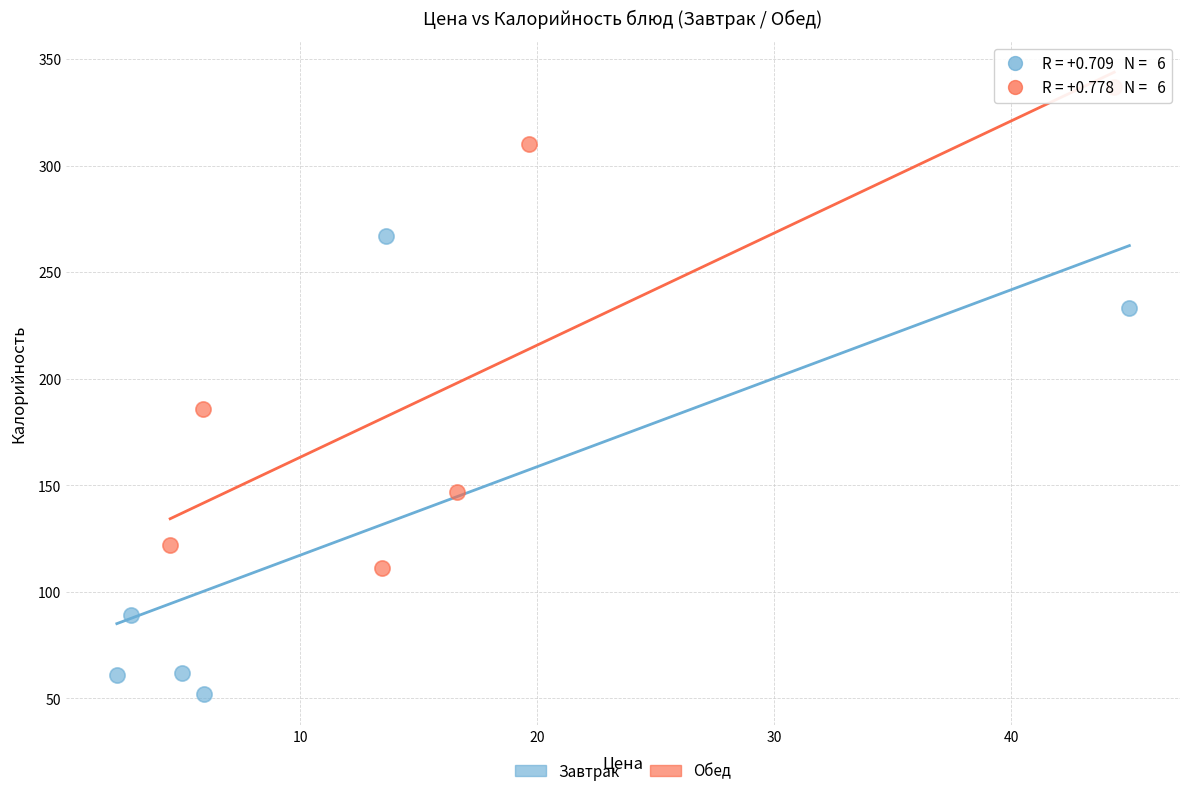

Which series reaches the minimum Y coordinate?

Завтрак